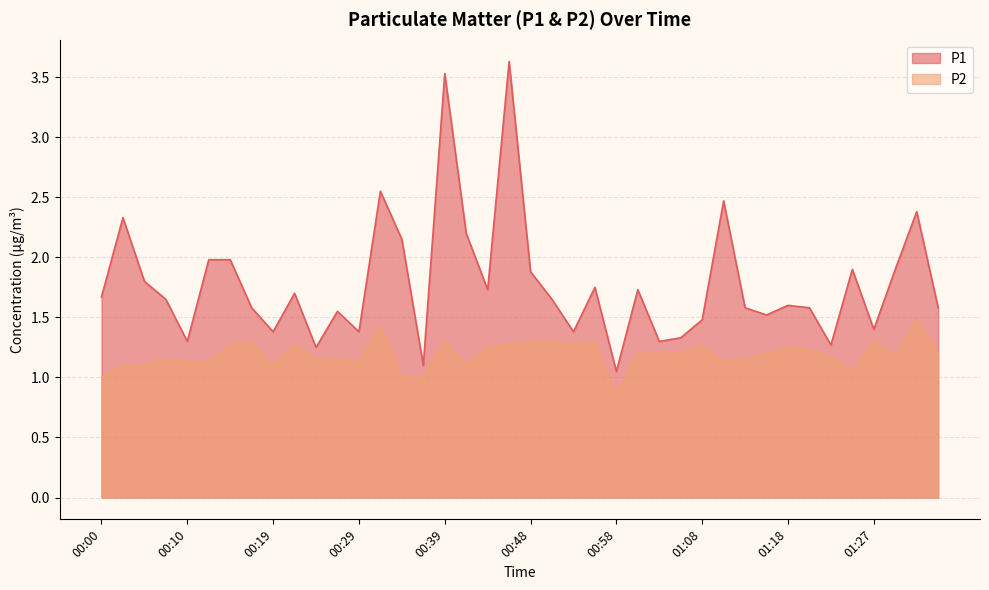

Rank the series by their average value, from lowest to highest.

P2, P1